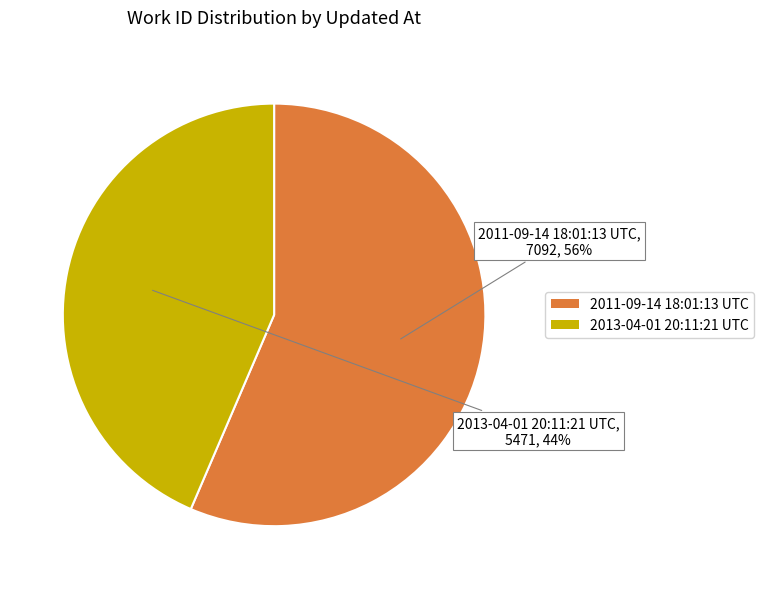

Between 2011-09-14 18:01:13 UTC and 2013-04-01 20:11:21 UTC, which is larger?

2011-09-14 18:01:13 UTC